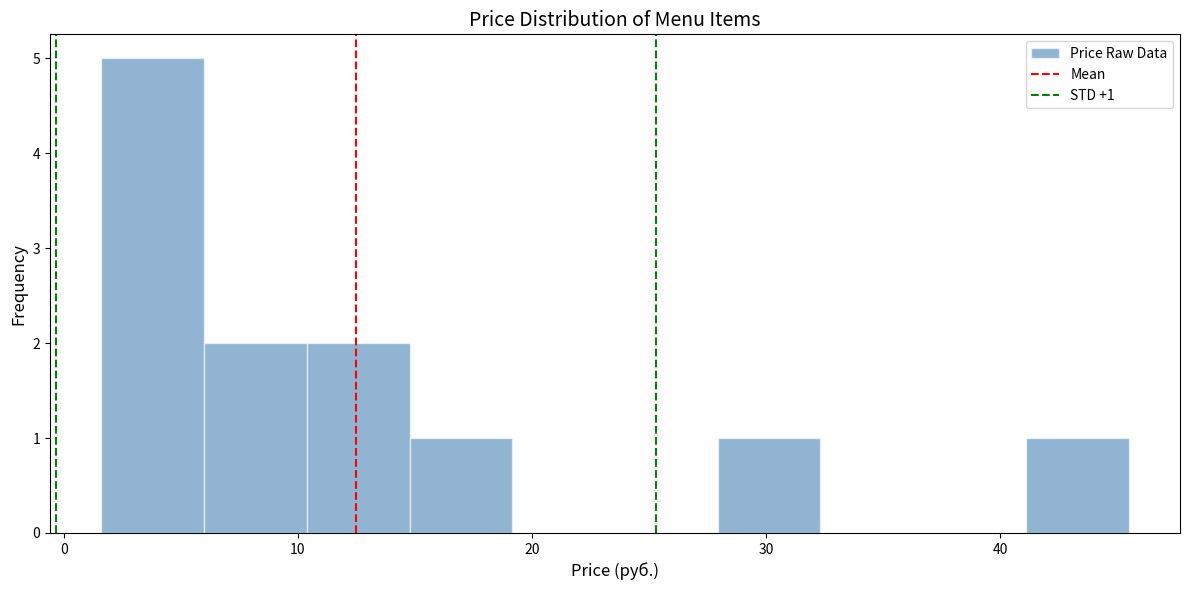

Which range on the x-axis has the tallest bar?

2 to 6